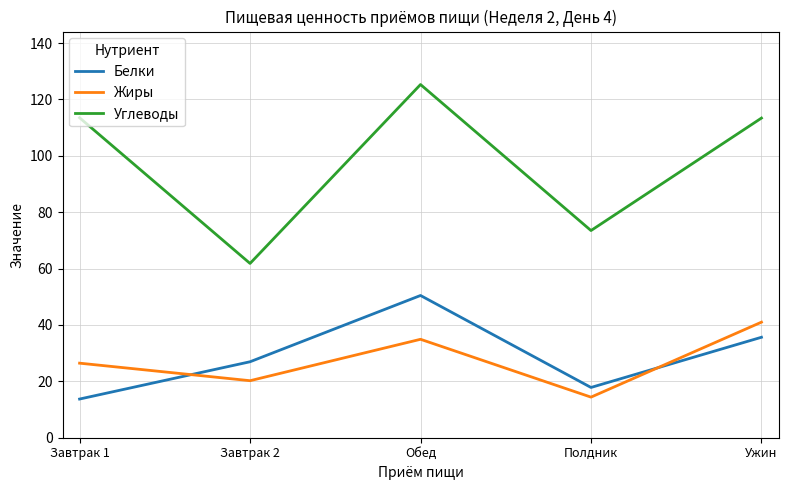

At which category does Углеводы reach its first local peak?

Обед